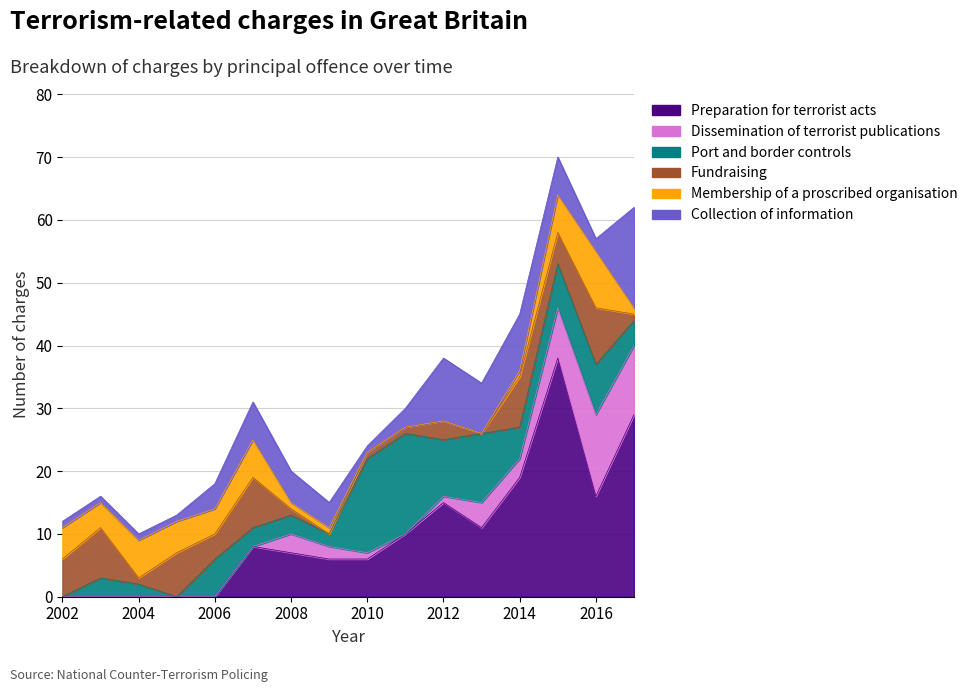

Between which two adjacent categories do Membership of a proscribed organisation and Dissemination of terrorist publications first intersect?

Yr to June 2007 and Yr to June 2008